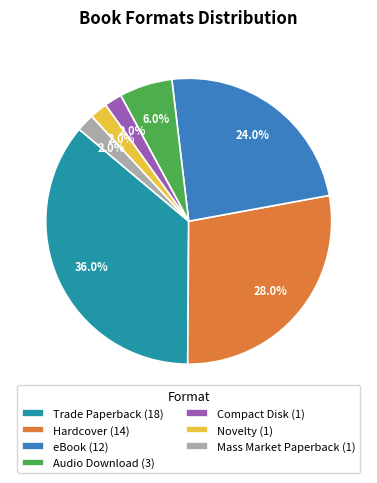

Count the number of slices in the pie.

7